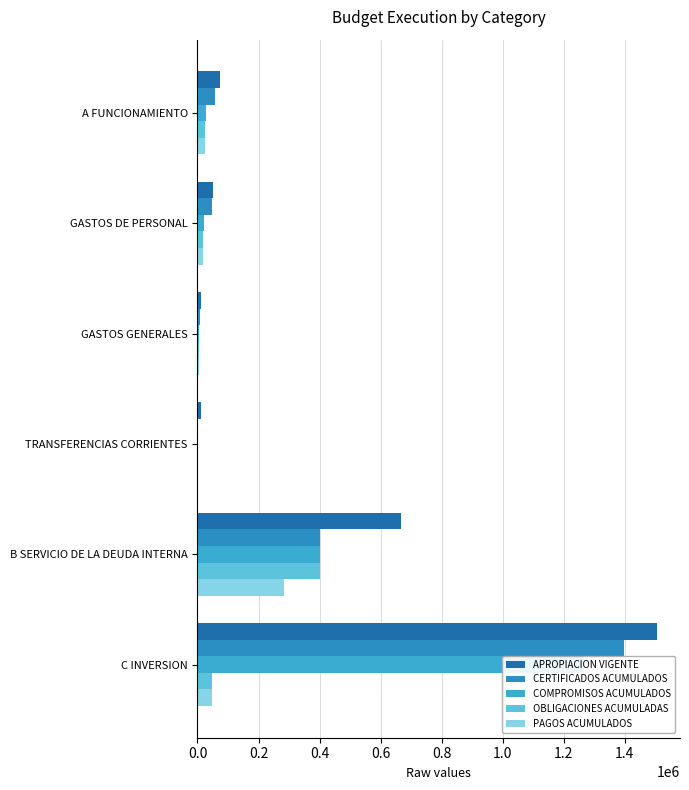

The value of COMPROMISOS ACUMULADOS at B SERVICIO DE LA DEUDA INTERNA is 402631.7. True or false?

True